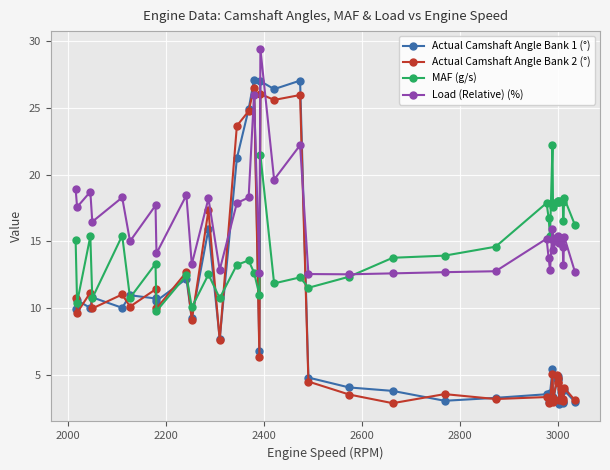

In Load (Relative) (%), how many points are lower than both neighbors (excluding endpoints)?

13